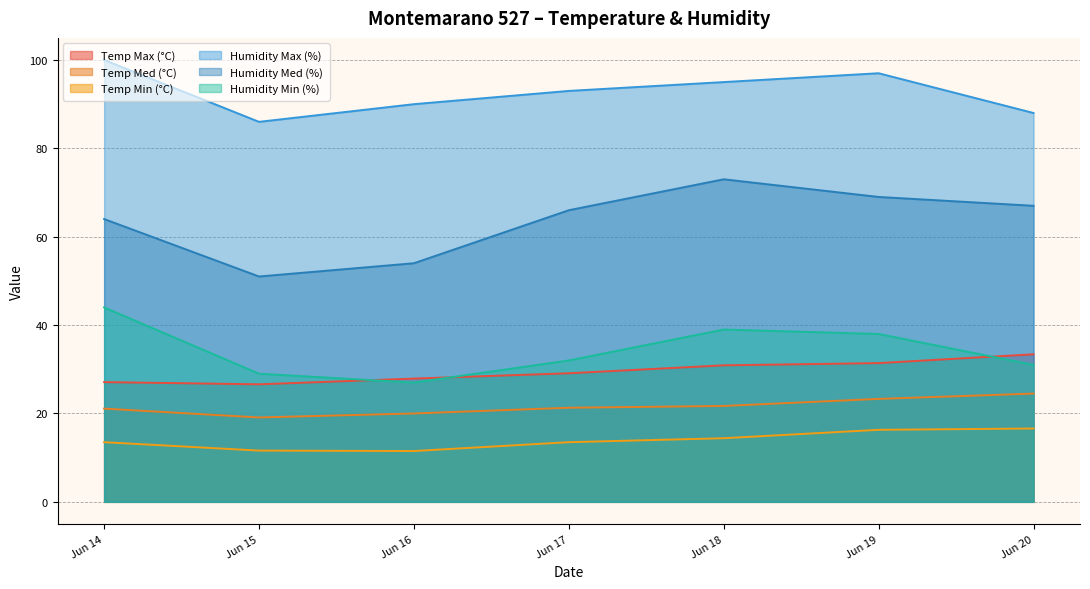

Does the chart display data point markers on the line(s)?

No